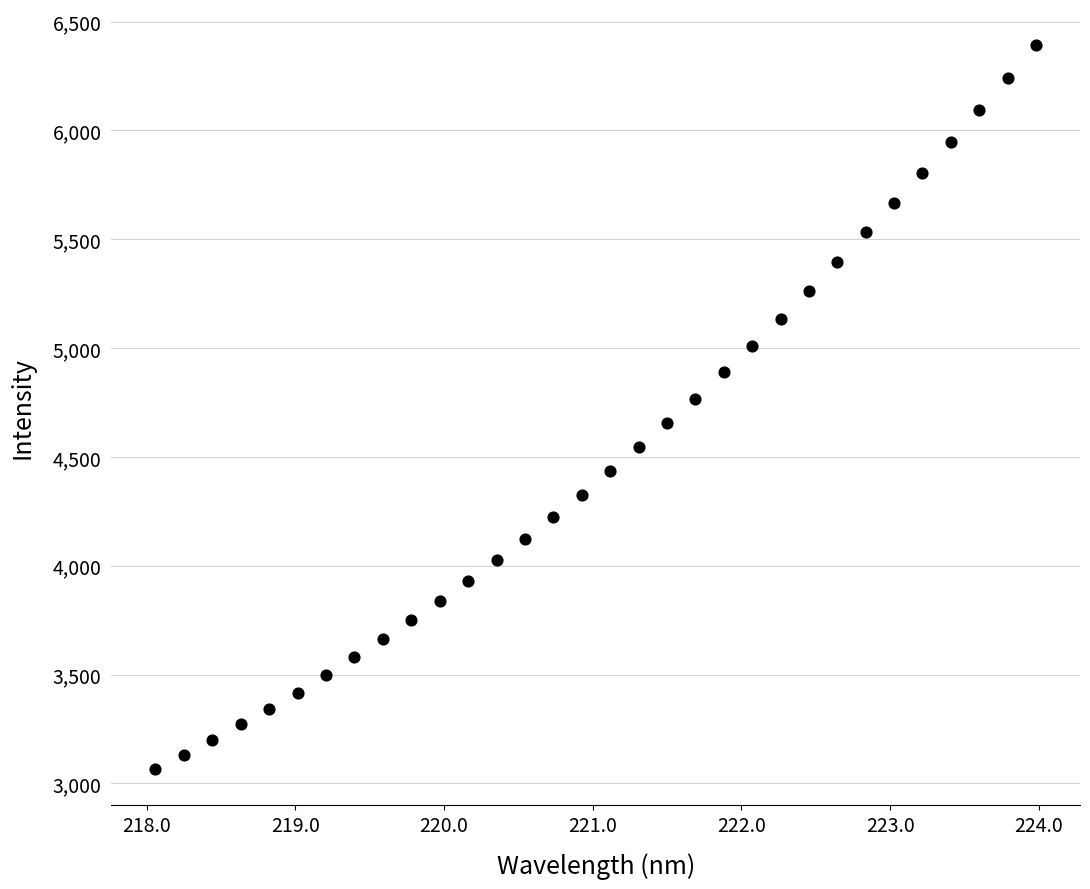

What is the range of X values (max minus min)?

5.9